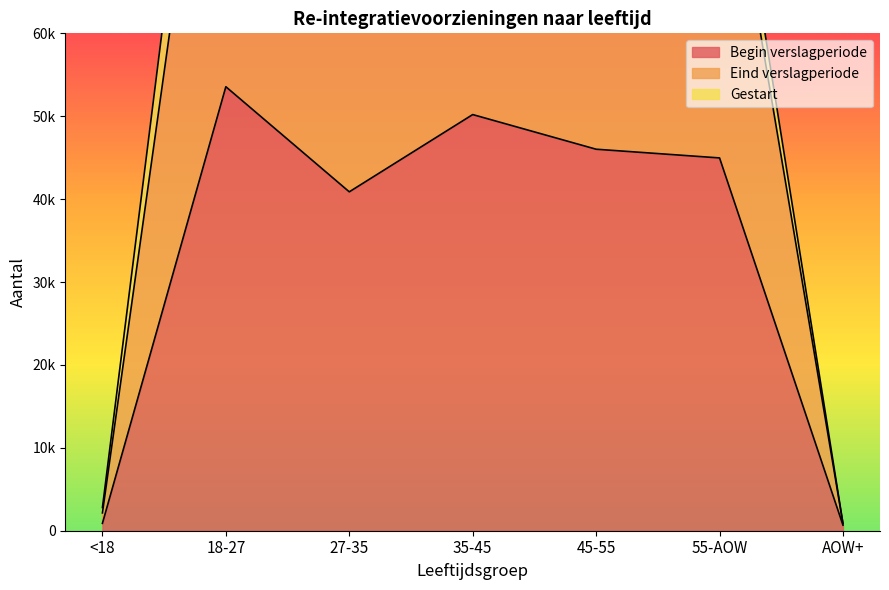

Where is the first local maximum for Eind verslagperiode?

18-27